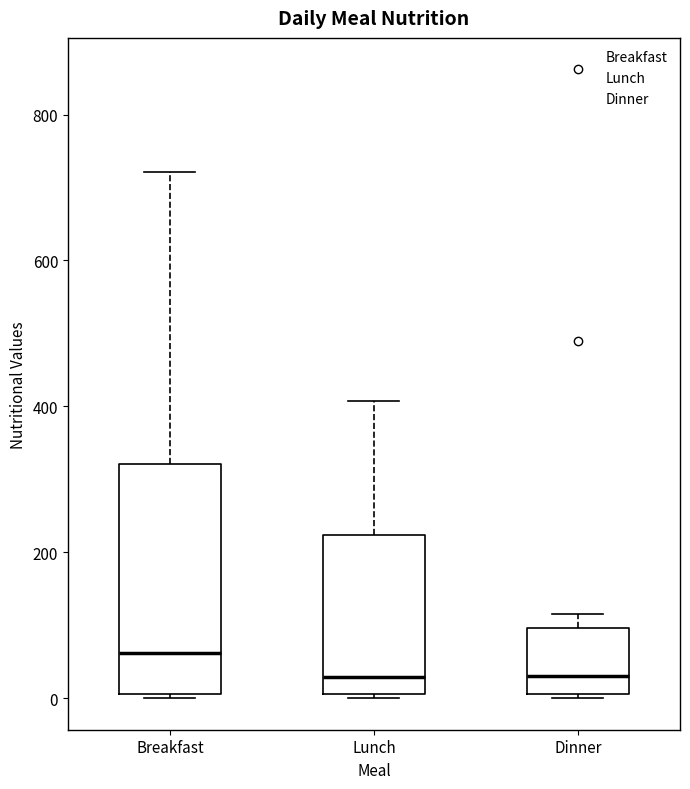

Which box's median line is the highest?

Breakfast